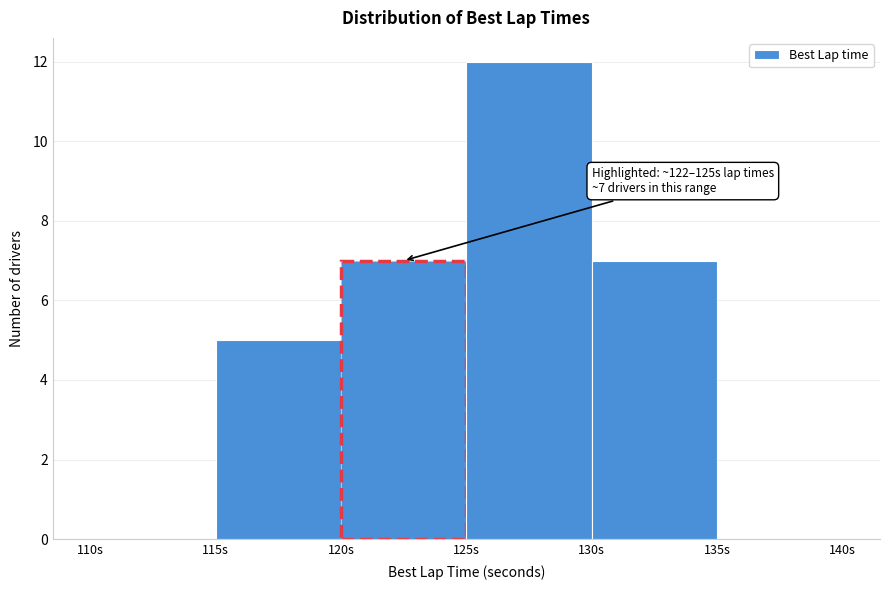

Which range on the x-axis has the tallest bar?

125 to 130